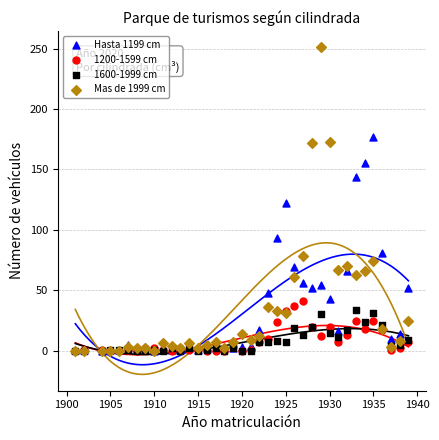

In the Mas de 1999 cm series, what Y value is closest to 125?

78